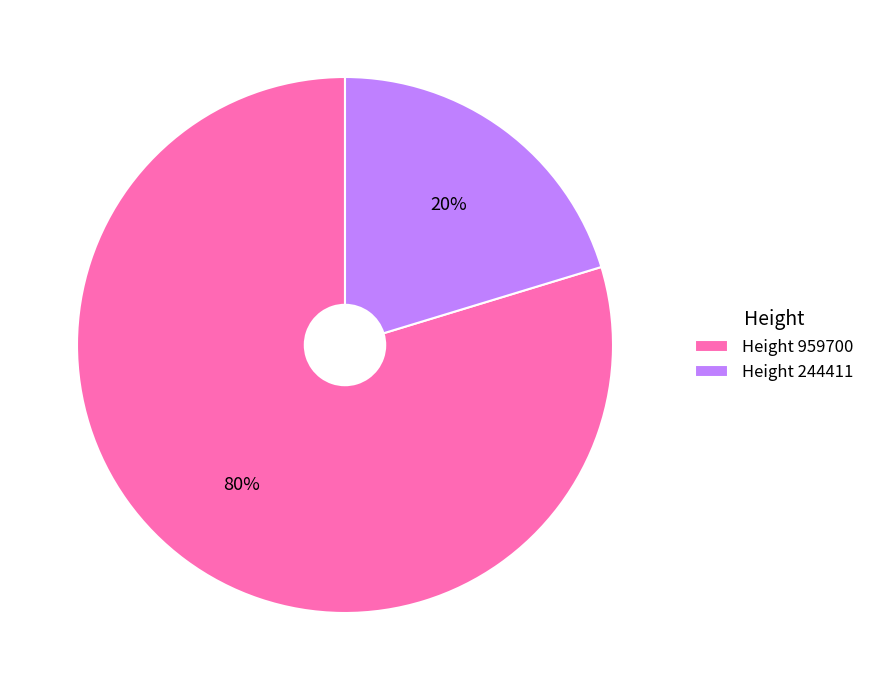

Is there any slice that represents more than half of the pie?

Yes